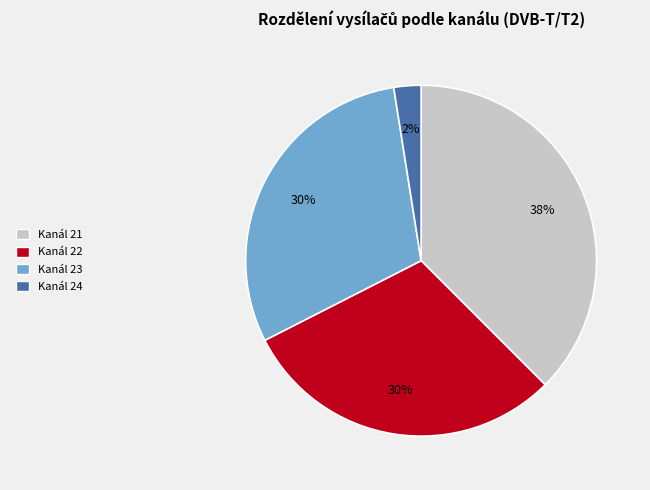

To the nearest percent, what is the average slice percentage?

25%